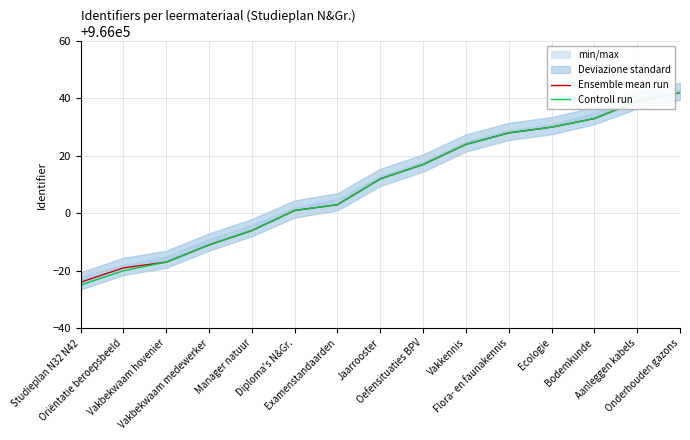

True or false: Ensemble mean run has a value of 266632 at Jaarrooster.

False